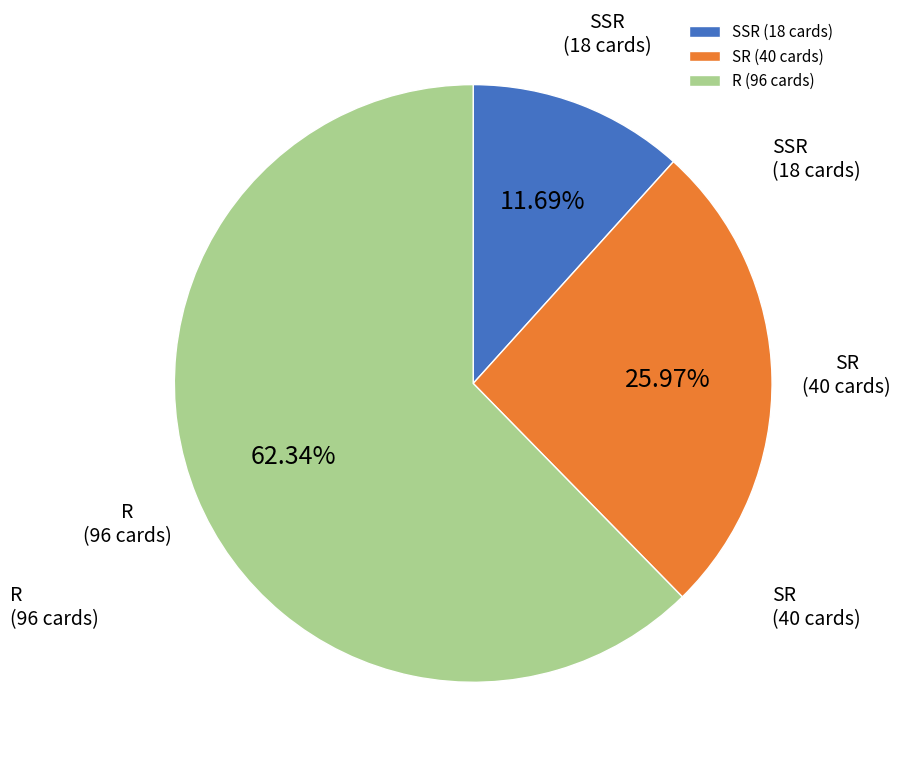

Which slice is the largest?

R